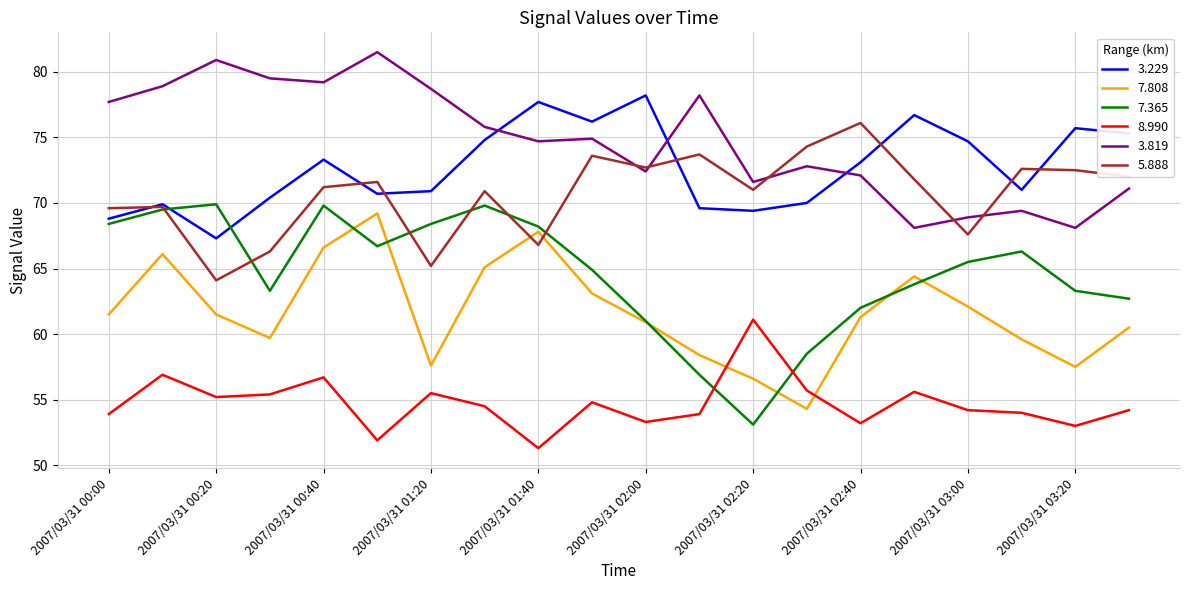

True or false: 7.365 and 3.229 intersect in this chart.

True